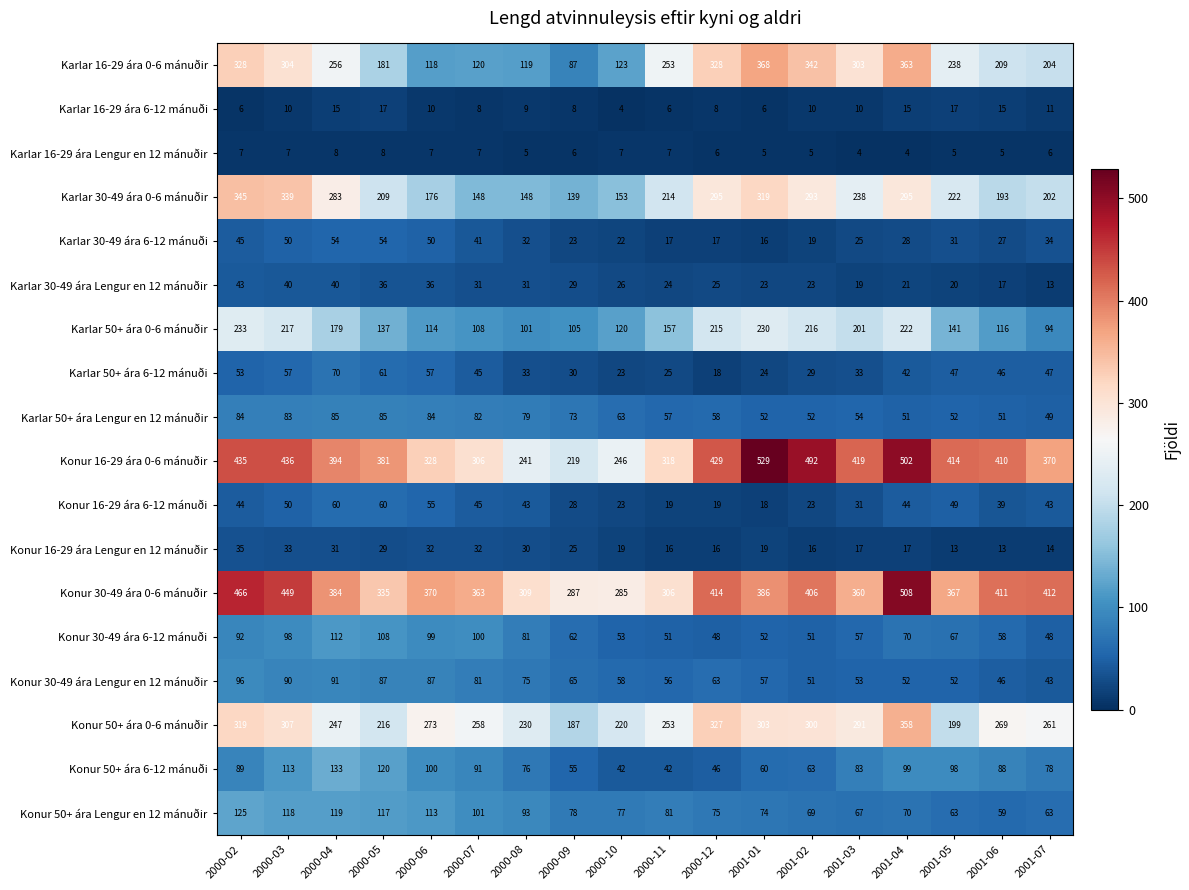

At which category is the sum across all series the highest?

2000-02